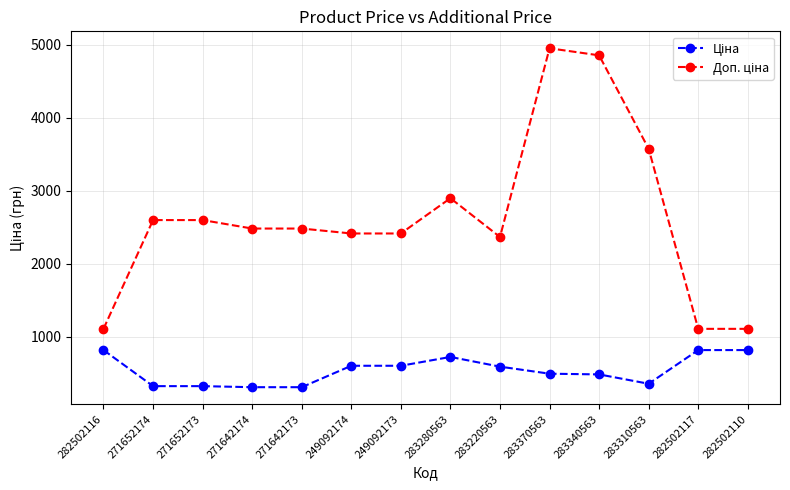

What is the label of the 3rd point from the left?

271652173